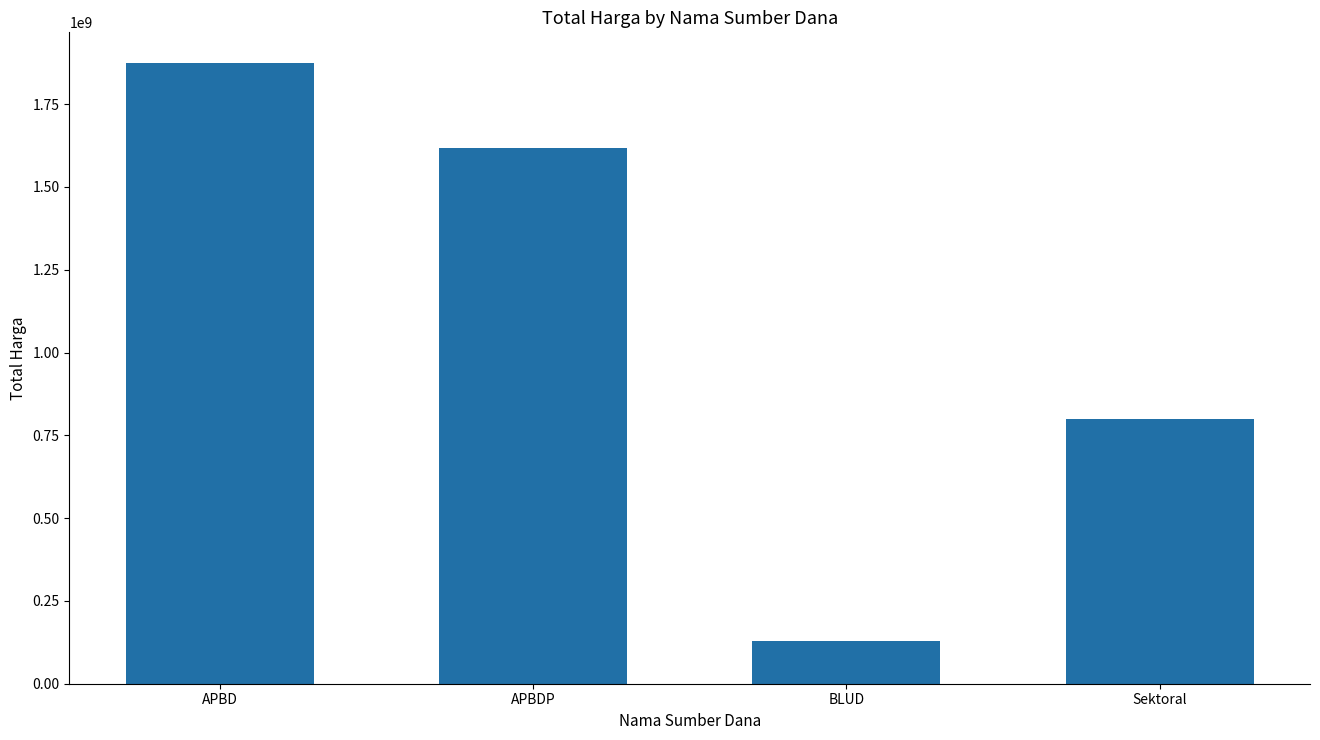

Count the values in the range 800621780 to 1873364245.

3